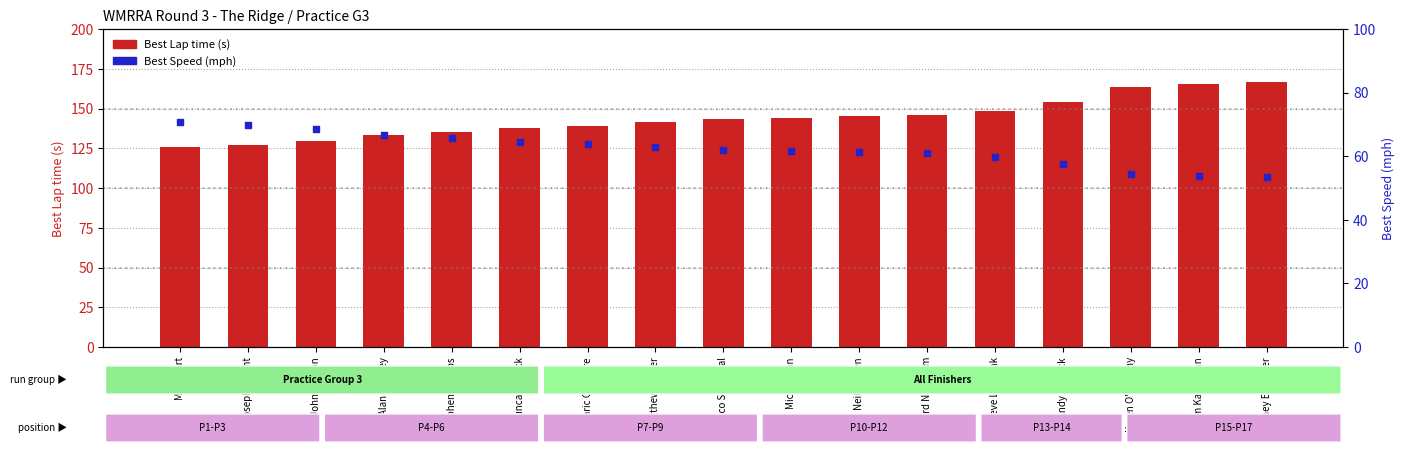

At how many categories does at least one series exceed 70?

17